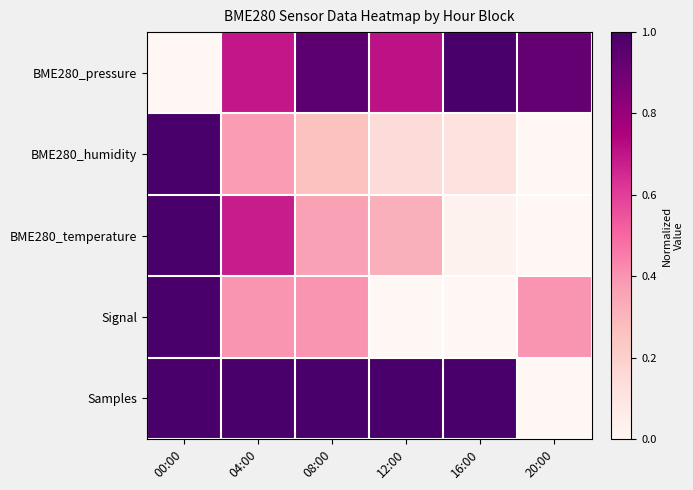

At which category is the sum across all series the highest?

00:00